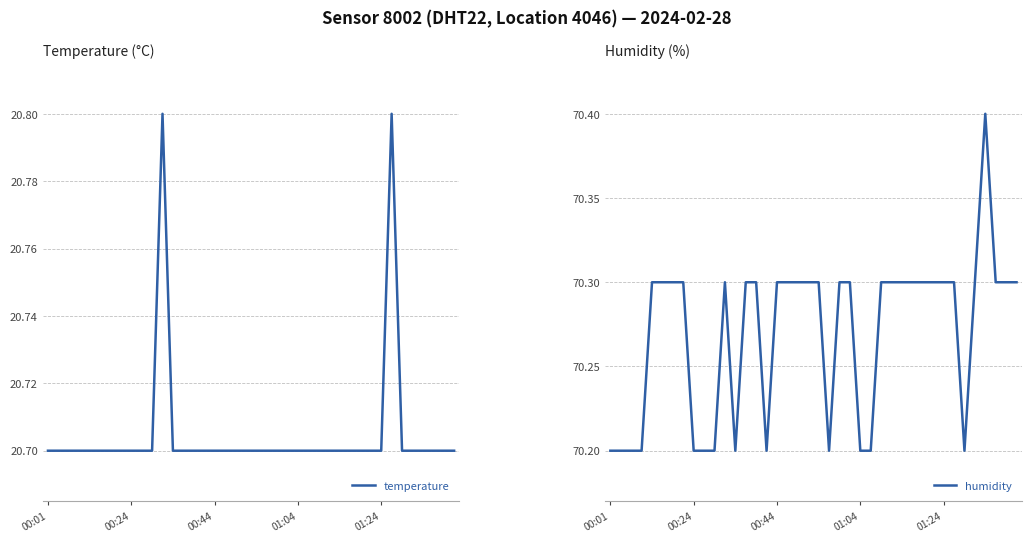

How many lines are shown in the chart?

2